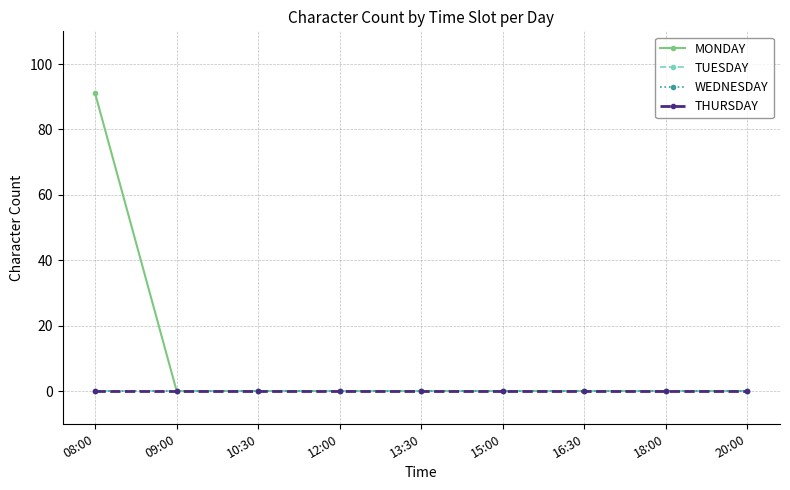

Does the chart have visible grid lines?

Yes